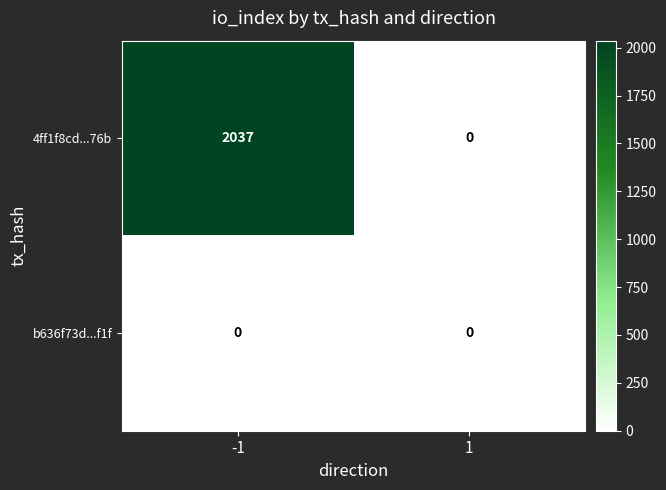

At how many categories does at least one series exceed 124?

1